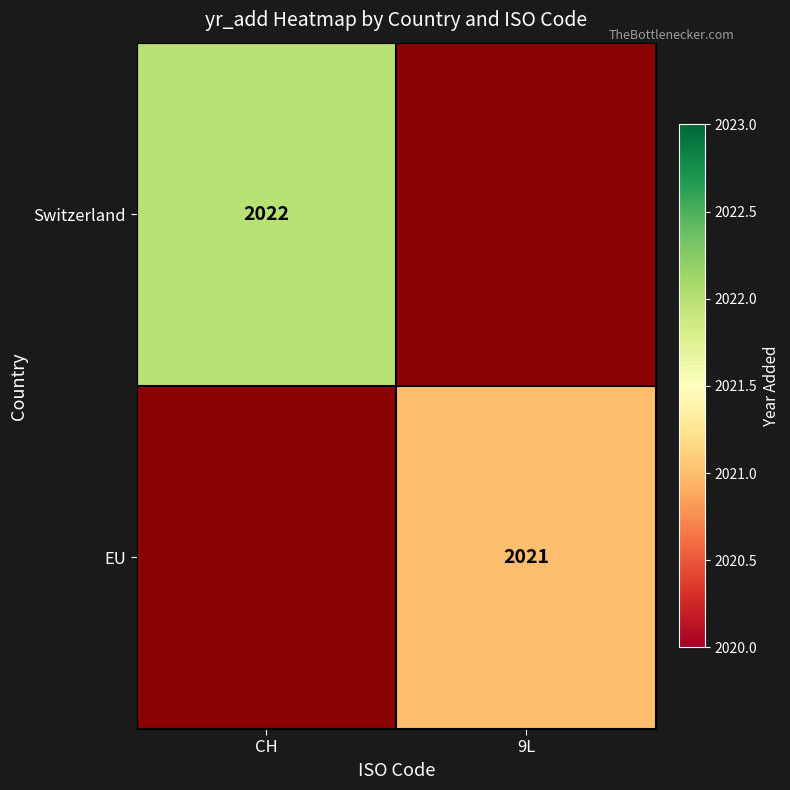

The value of Switzerland at CH is 2022. True or false?

True